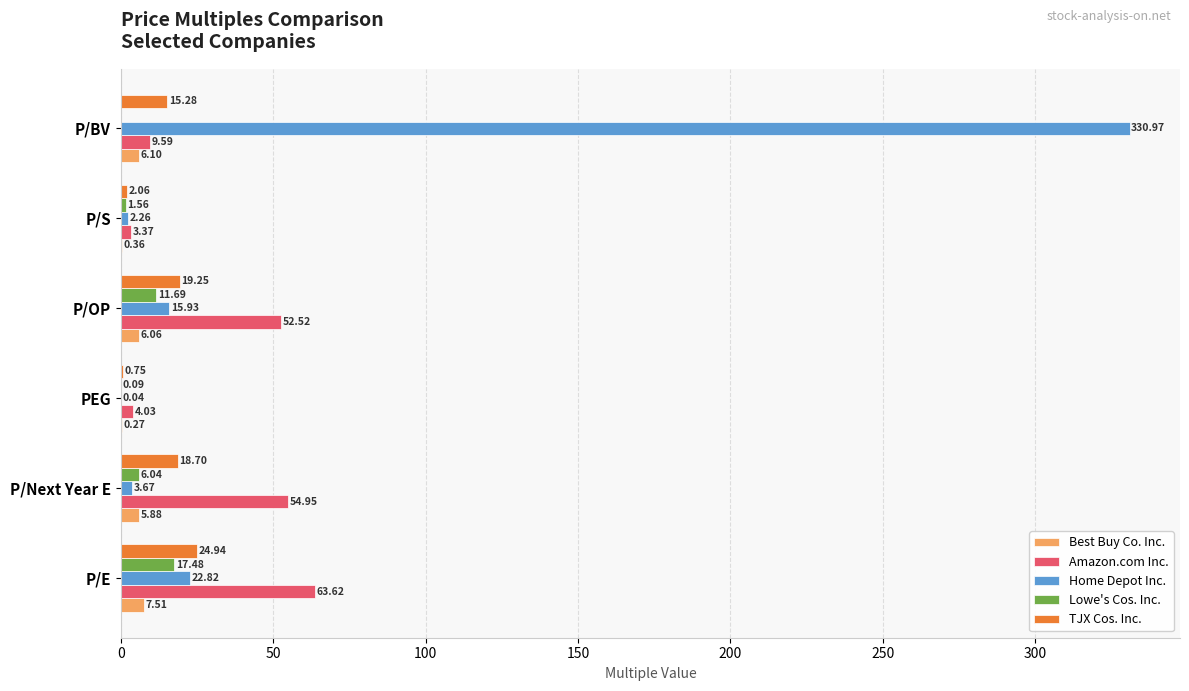

Where is Lowe's Cos. Inc. nearest to the value 8?

P/Next Year E